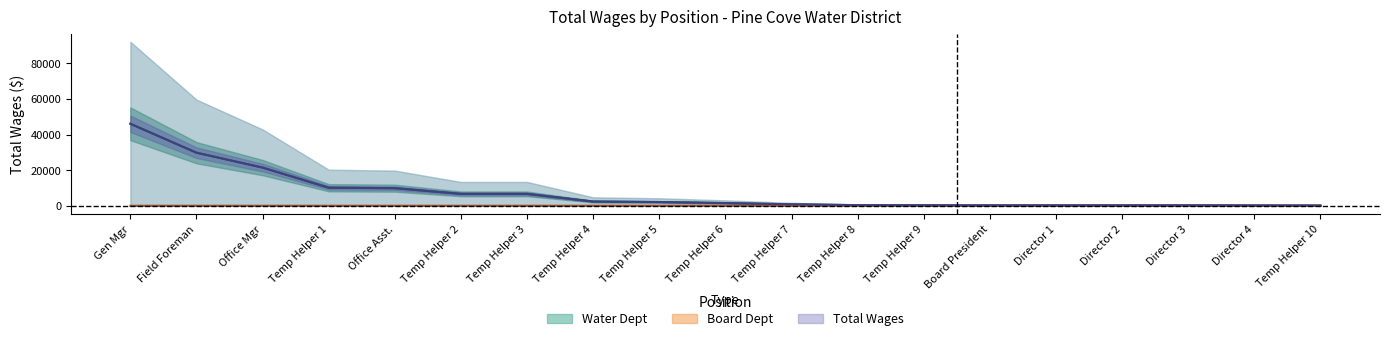

Reading left to right, transcribe all the data shown in this chart.

Water Dept center: Gen Mgr=46070.0	Field Foreman=29819.5	Office Mgr=21450.0	Temp Helper 1=10136.0	Office Asst.=9880.0	Temp Helper 2=6691.0	Temp Helper 3=6688.5	Temp Helper 4=2374.5	Temp Helper 5=2104.0	Temp Helper 6=1520.0	Temp Helper 7=820.0	Temp Helper 8=350.0	Temp Helper 9=300.0	Board President=0.0	Director 1=0.0	Director 2=0.0	Director 3=0.0	Director 4=0.0	Temp Helper 10=135.0
Board Dept center: Gen Mgr=0.0	Field Foreman=0.0	Office Mgr=0.0	Temp Helper 1=0.0	Office Asst.=0.0	Temp Helper 2=0.0	Temp Helper 3=0.0	Temp Helper 4=0.0	Temp Helper 5=0.0	Temp Helper 6=0.0	Temp Helper 7=0.0	Temp Helper 8=0.0	Temp Helper 9=0.0	Board President=250.0	Director 1=250.0	Director 2=250.0	Director 3=250.0	Director 4=200.0	Temp Helper 10=0.0
Total Wages center: Gen Mgr=46070.0	Field Foreman=29819.5	Office Mgr=21450.0	Temp Helper 1=10136.0	Office Asst.=9880.0	Temp Helper 2=6691.0	Temp Helper 3=6688.5	Temp Helper 4=2374.5	Temp Helper 5=2104.0	Temp Helper 6=1520.0	Temp Helper 7=820.0	Temp Helper 8=350.0	Temp Helper 9=300.0	Board President=250.0	Director 1=250.0	Director 2=250.0	Director 3=250.0	Director 4=200.0	Temp Helper 10=135.0